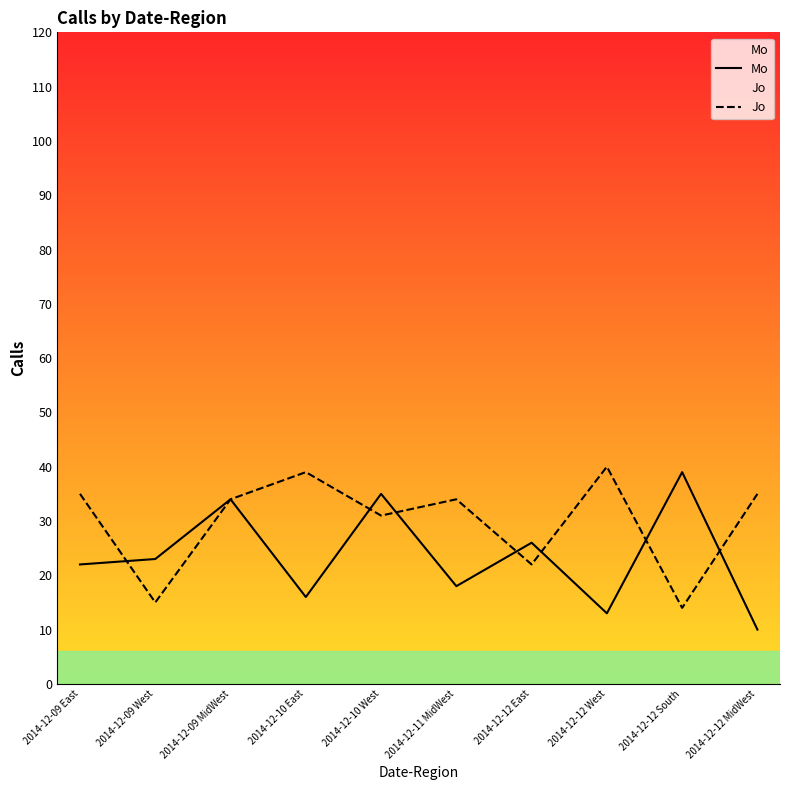

At which label does Mo first exceed 23?

2014-12-09 MidWest